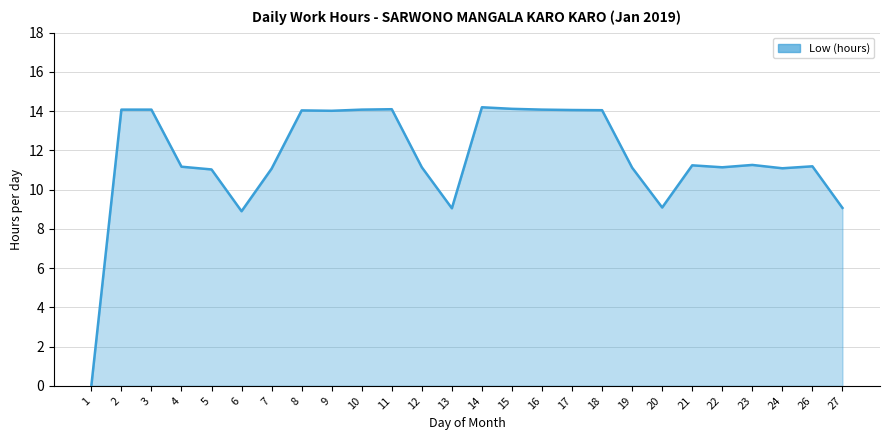

What is the difference between the maximum and minimum values?

14.2